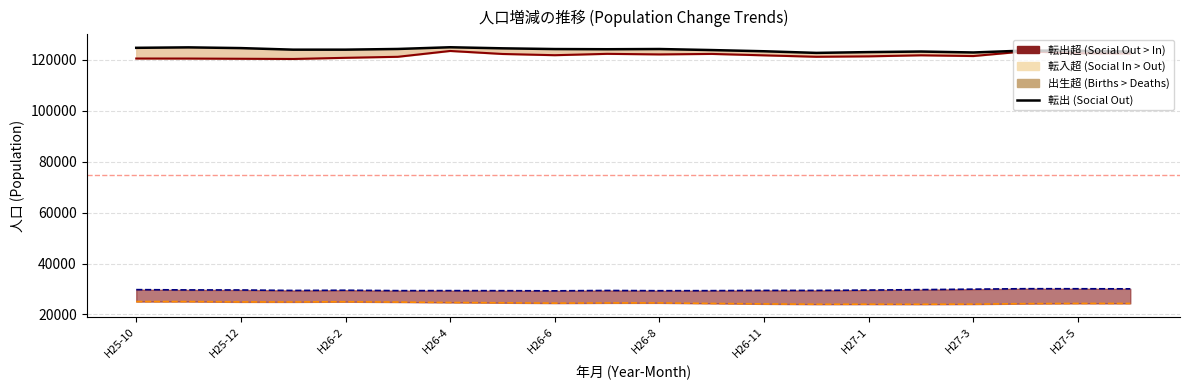

What is the sum of all 死亡 line values?

591816